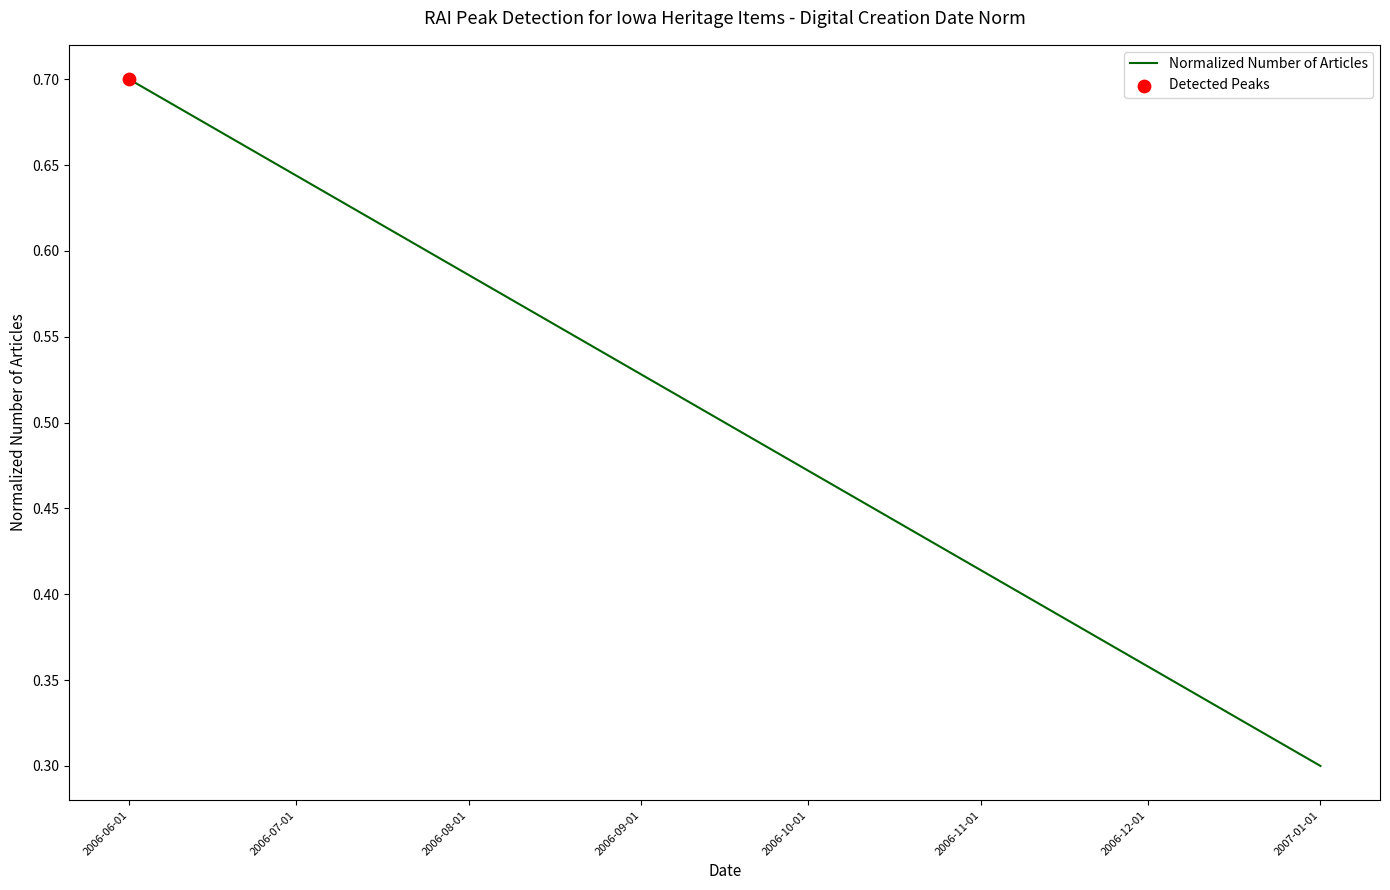

Between 2006-06-01 and 2007-01-01, which is larger?

2006-06-01